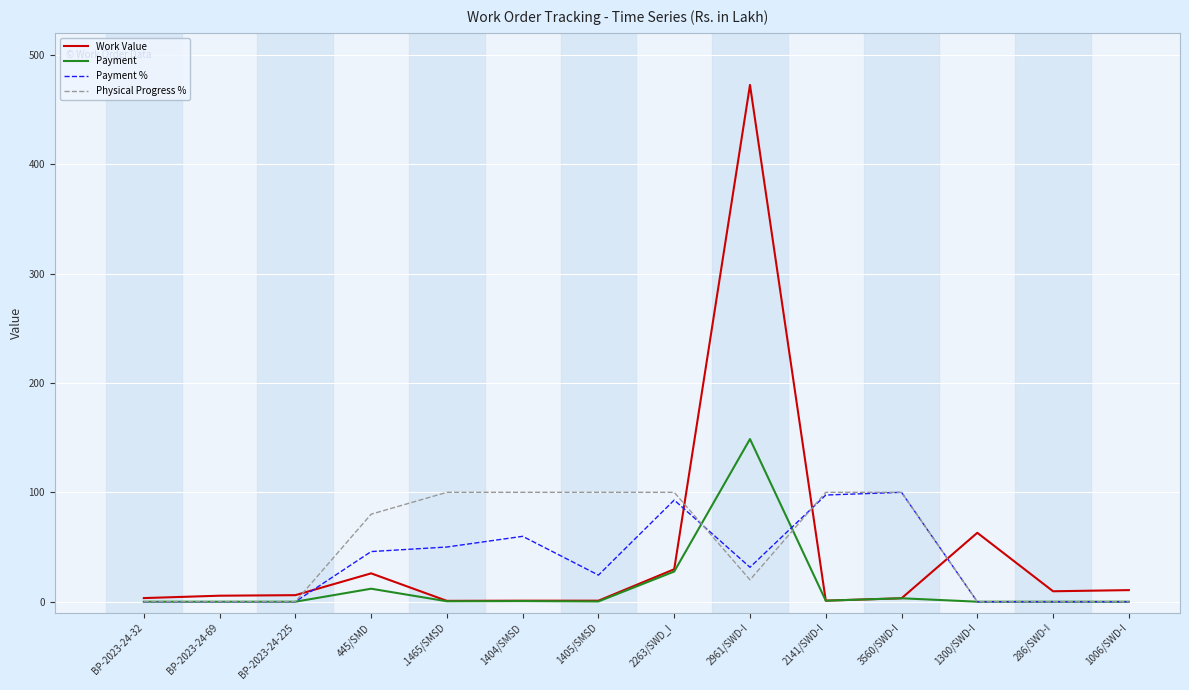

What is the spread (max minus min) of values at 2263/SWD_I?

72.4